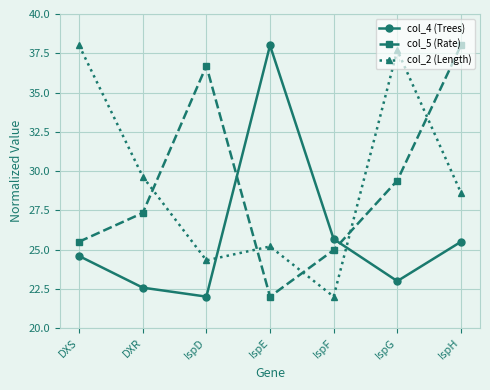

Reading left to right, list all the values displayed in this chart.

col_4 (Trees): DXS=24.6	DXR=22.6	IspD=22.0	IspE=38.0	IspF=25.7	IspG=23.0	IspH=25.5
col_5 (Rate): DXS=25.5	DXR=27.3	IspD=36.7	IspE=22.0	IspF=25.0	IspG=29.4	IspH=38.0
col_2 (Length): DXS=38.0	DXR=29.6	IspD=24.3	IspE=25.2	IspF=22.0	IspG=37.7	IspH=28.6